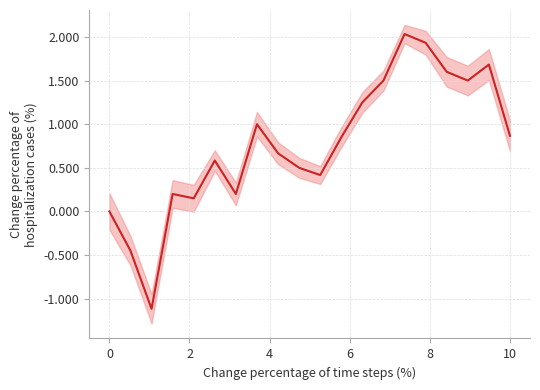

How many lines are shown in the chart?

1